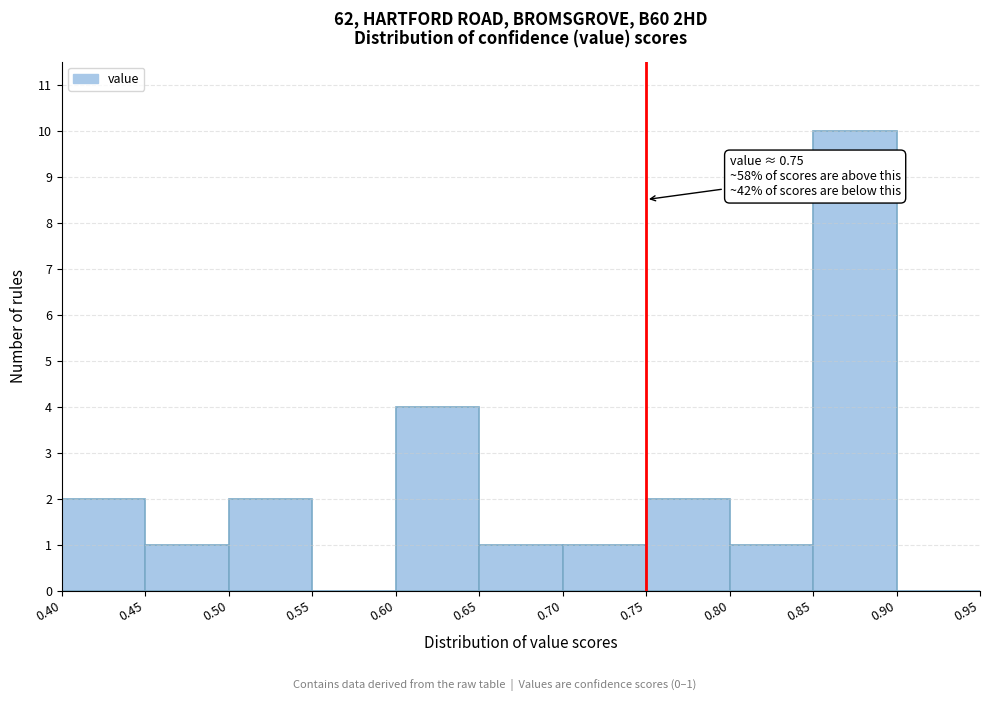

Which range on the x-axis has the tallest bar?

0.85 to 0.90